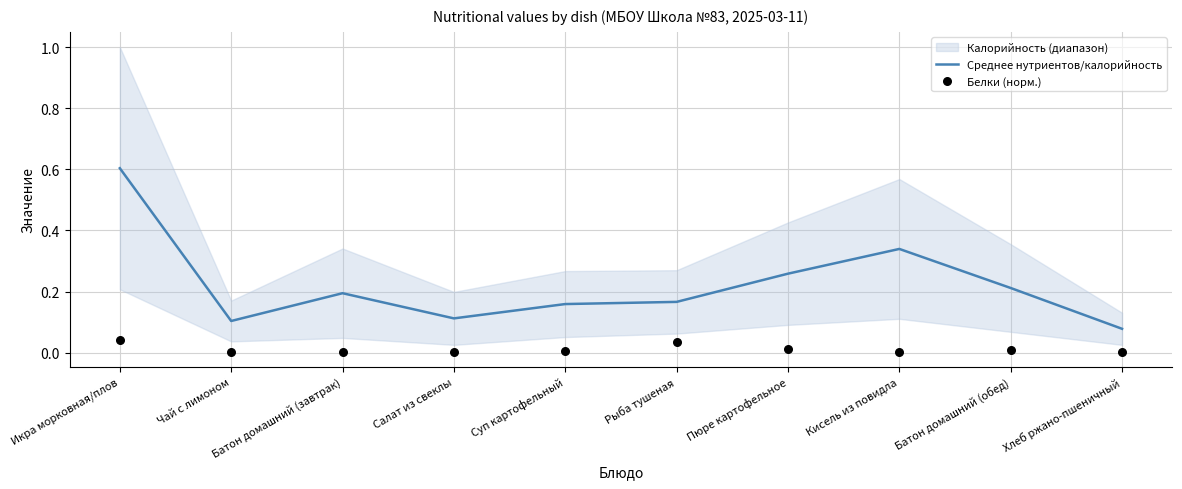

Is the value of Белки (норм.) at Суп картофельный greater than the value of Среднее нутриентов/калорийность at Кисель из повидла?

No